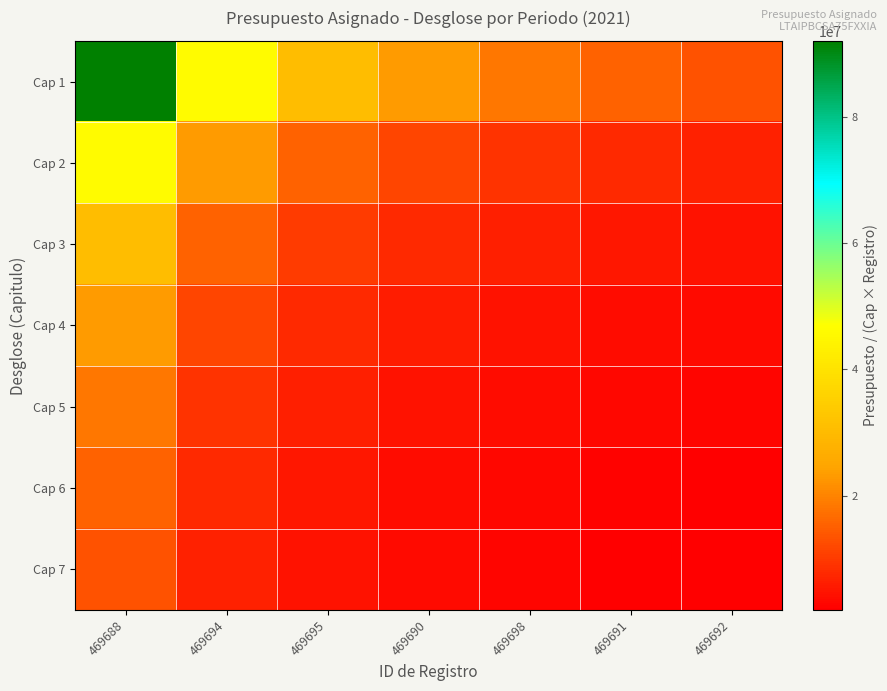

At how many categories does at least one series exceed 17009322?

5